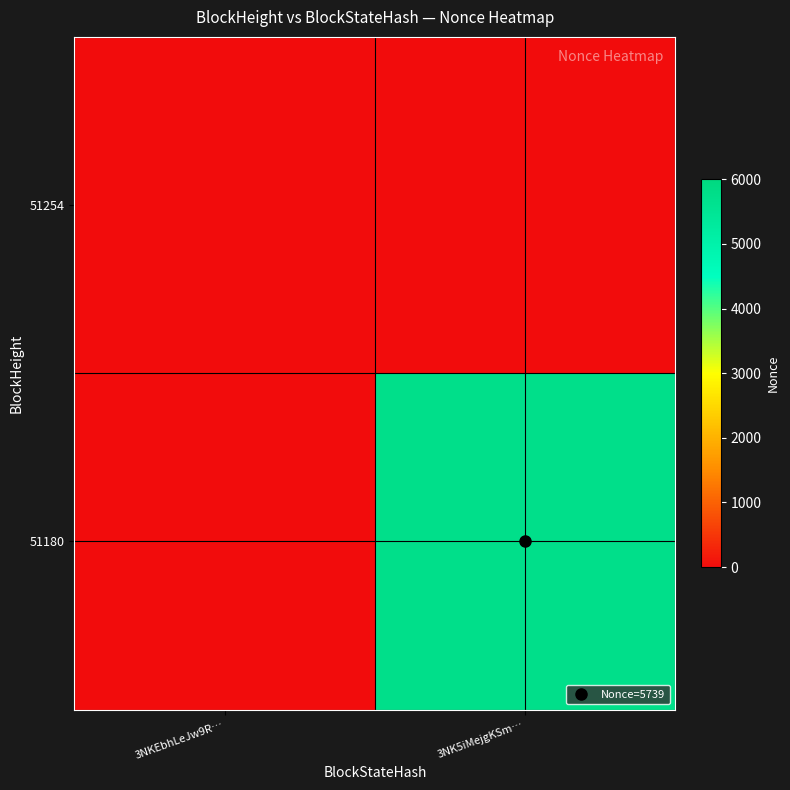

Which label corresponds to the smallest value in the chart?

3NKEbhLeJw9R…